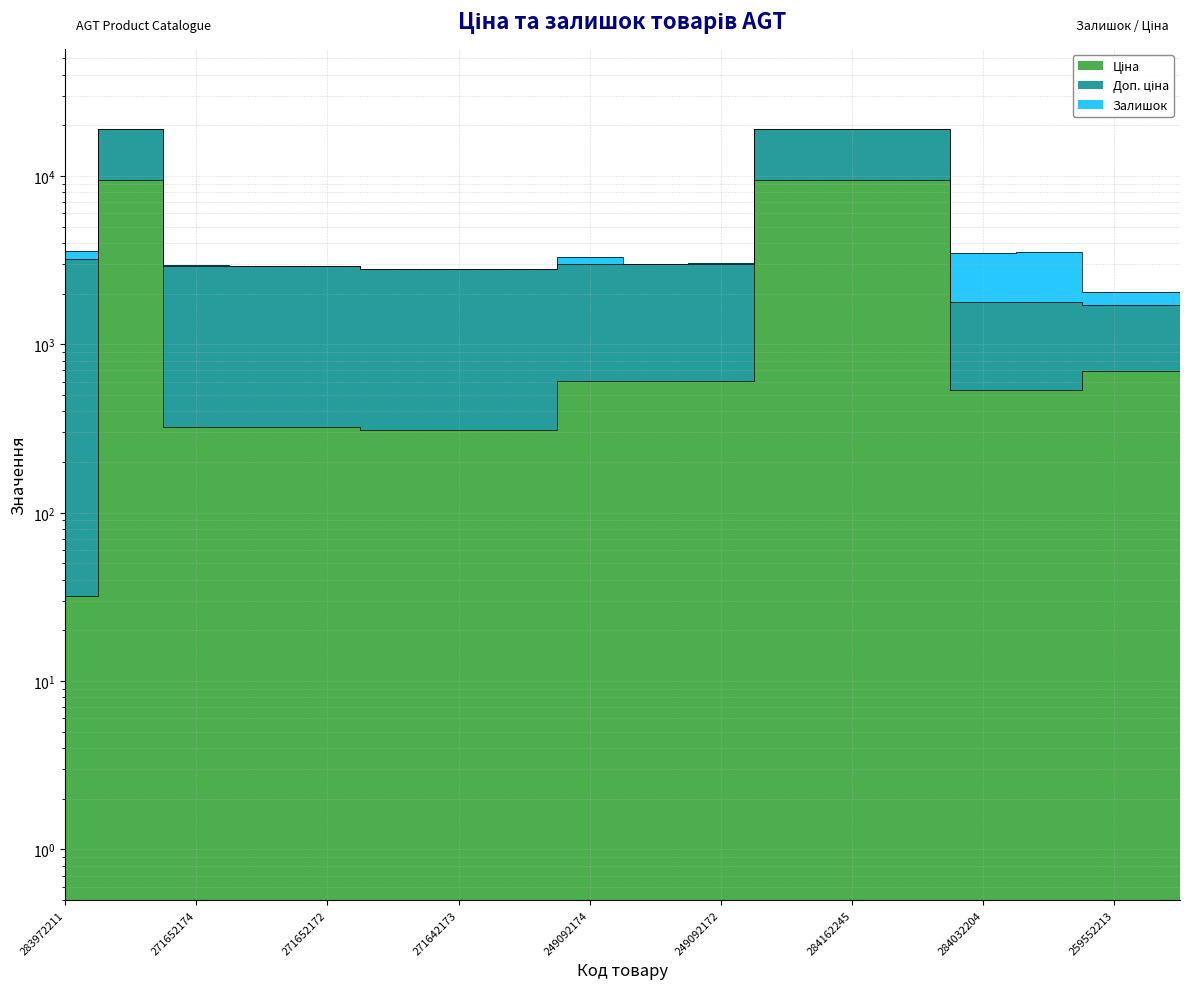

The Ціна series shows 310.3 at 271642172. True or false?

True